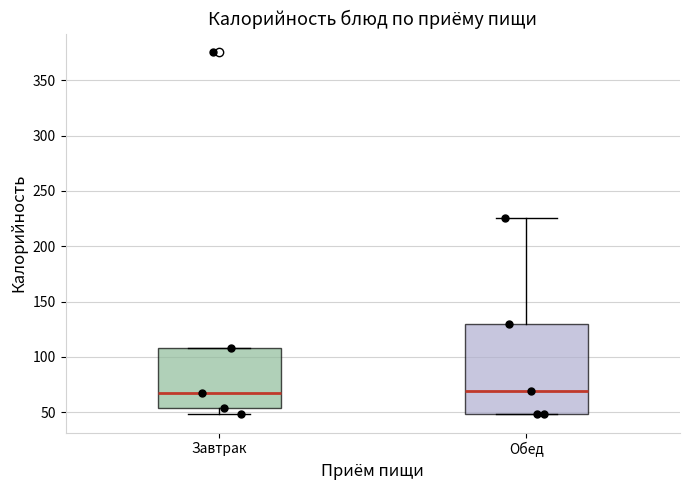

Reading left to right, transcribe this box plot: for each box, give where its median line is, the range the box spans, and where its two whiskers end, as read against the y-axis. The values are not printed on the chart, so give them approximately, as read against the axis.

Завтрак: median 65, box 55 to 110, whiskers 50 to 110
Обед: median 70, box 50 to 130, whiskers 50 to 225